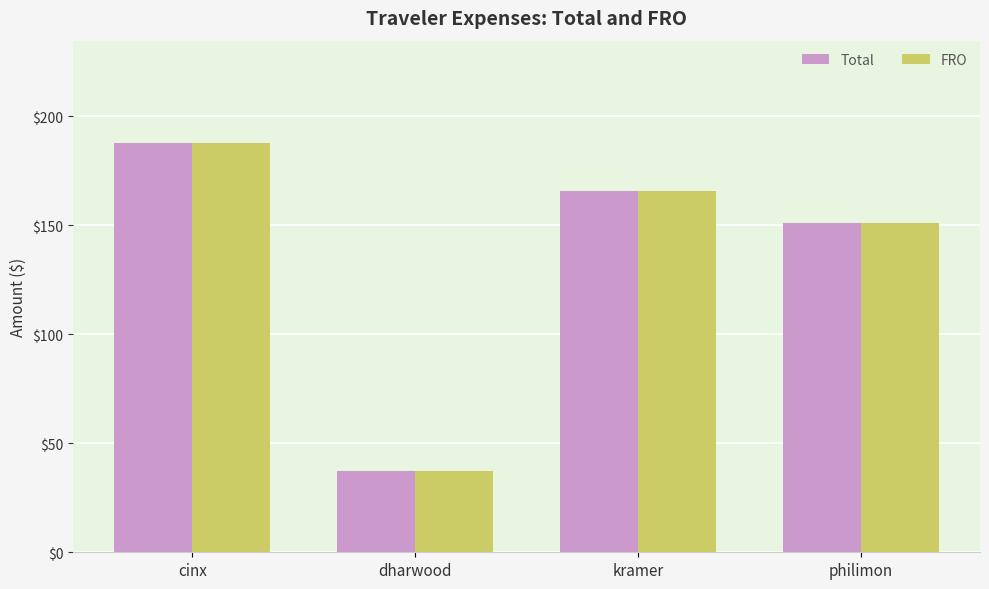

At which category is the sum across all series the highest?

cinx